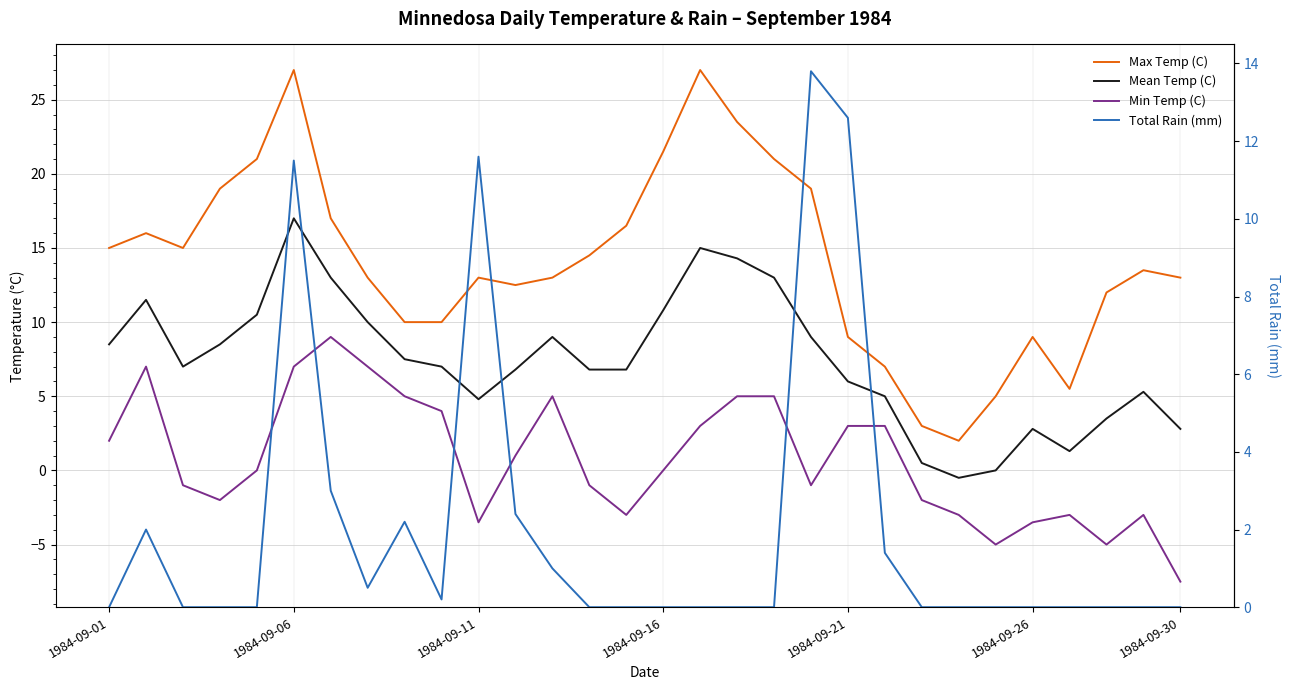

True or false: Mean Temp (C) and Max Temp (C) cross at least once.

False